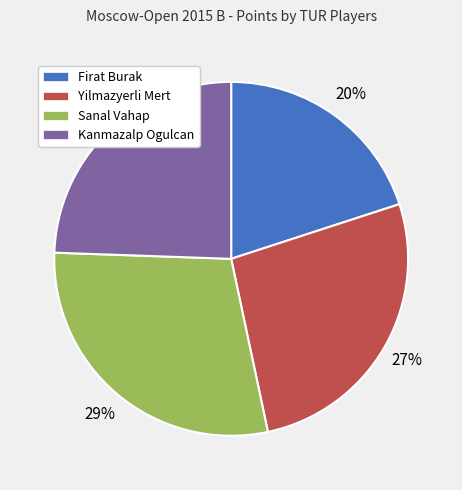

Is there a majority slice in this chart?

No